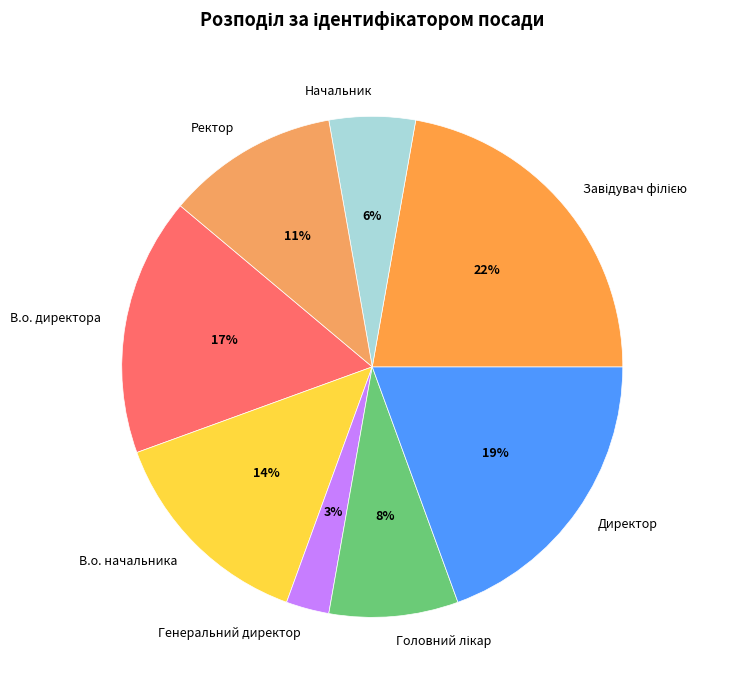

Which slice is the smallest?

Генеральний директор